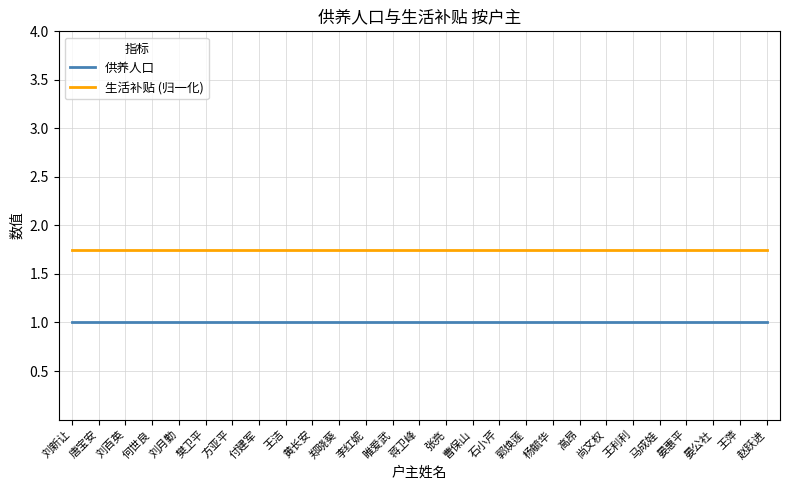

What is the maximum value for 供养人口?

1.0